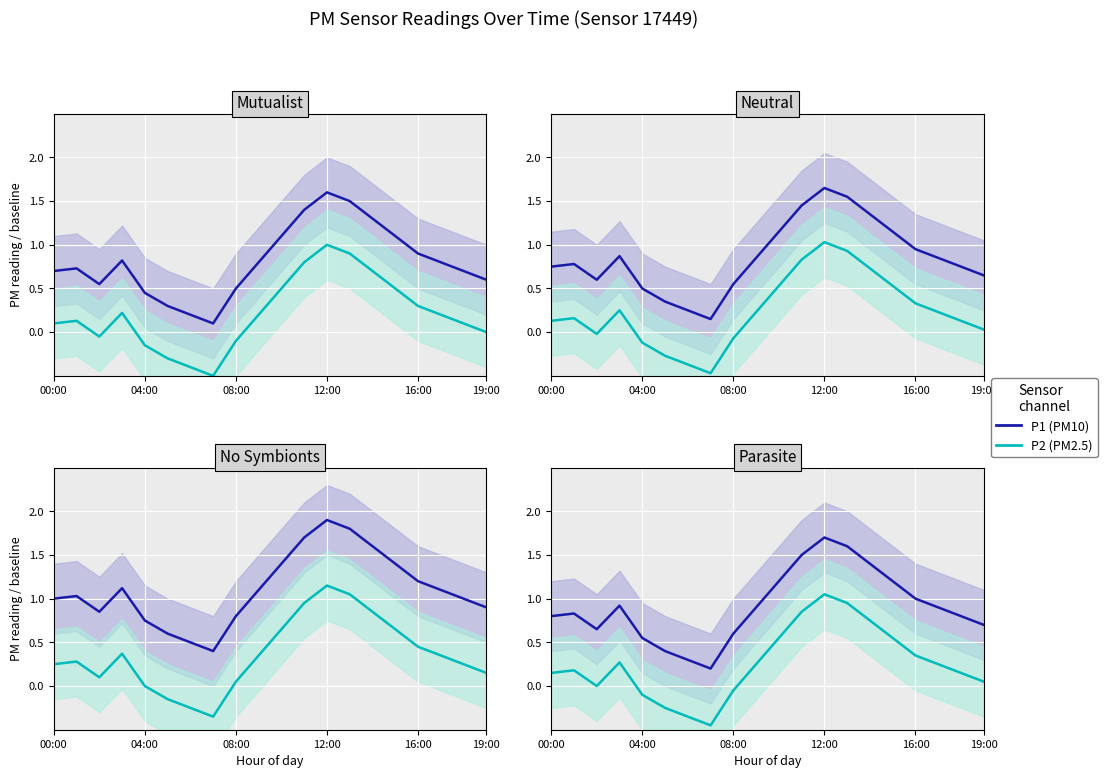

The P2 series shows 0.2 at 18. True or false?

True